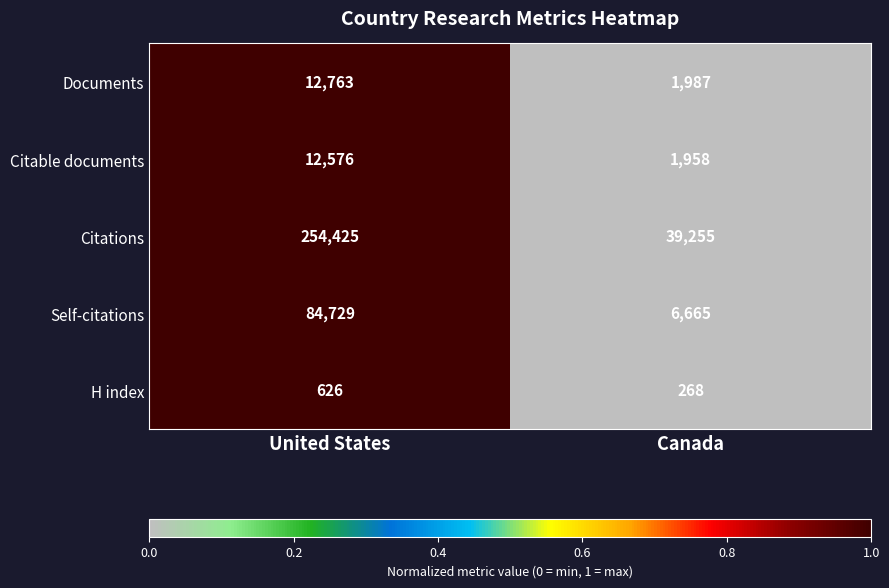

What is the total value across all series at Canada?

50133